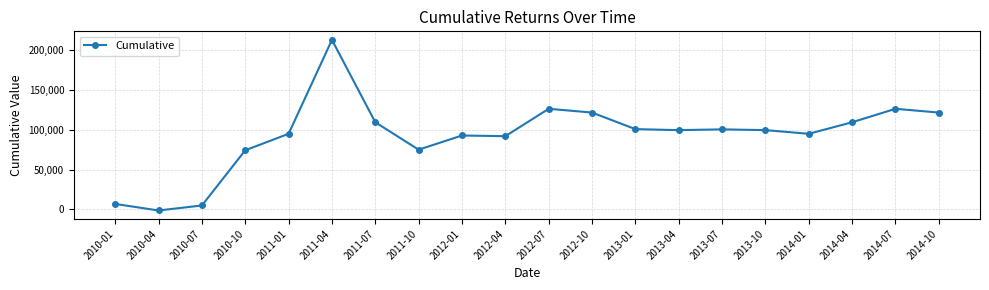

What is the difference between the maximum and minimum values?

214882.1